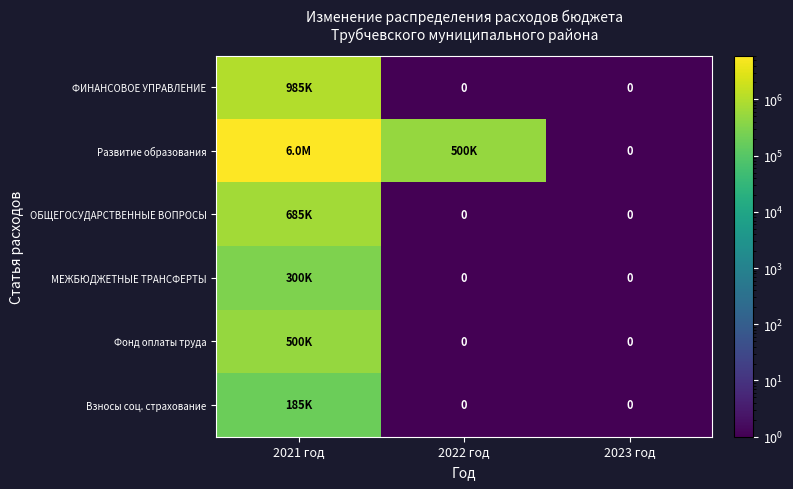

Where is Развитие образования nearest to the value 3012729?

2022 год